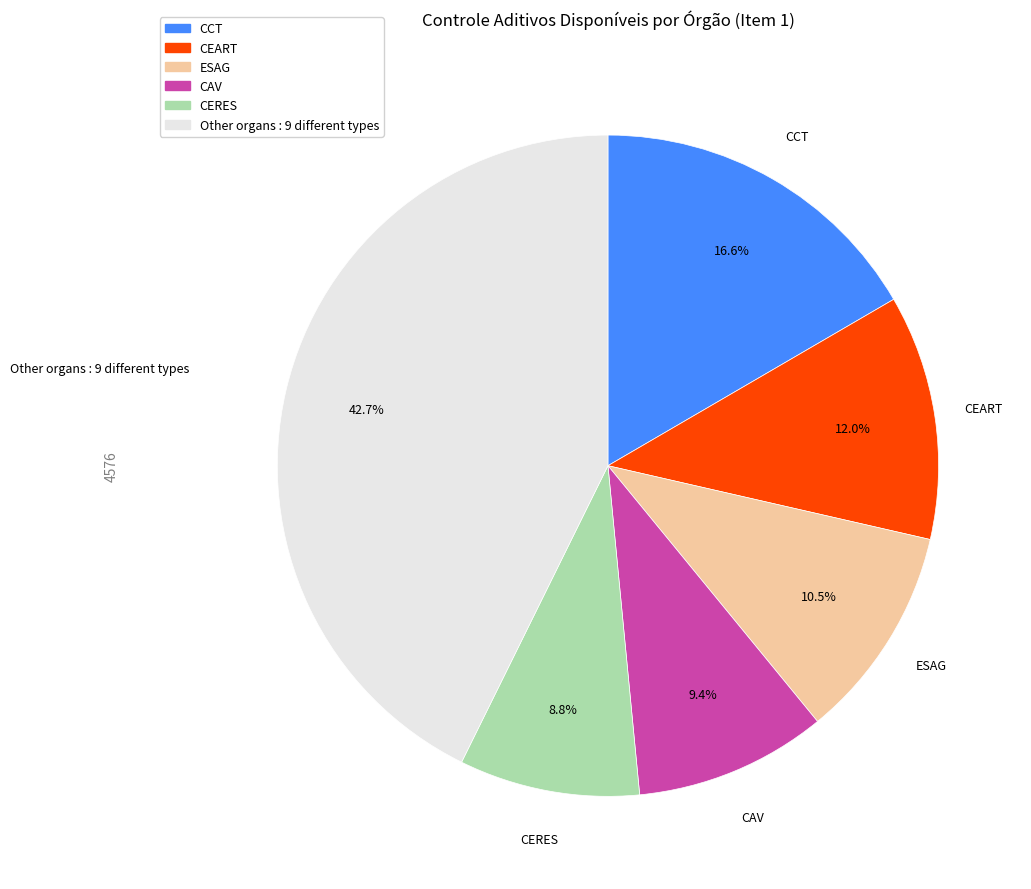

Is there any slice that represents more than half of the pie?

No